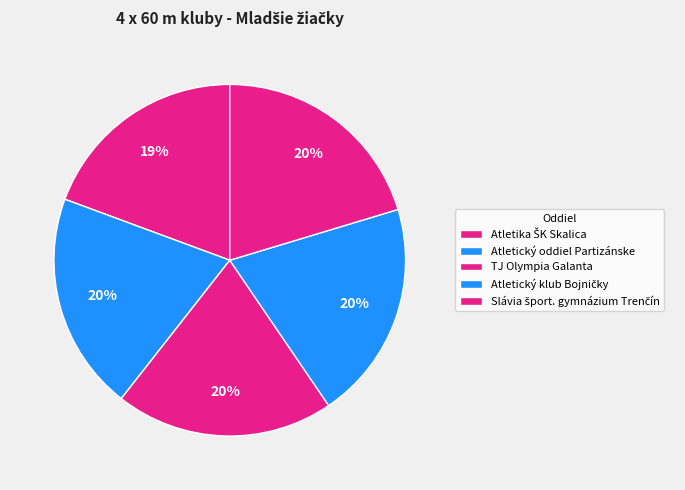

To the nearest percent, what is the average slice percentage?

20%